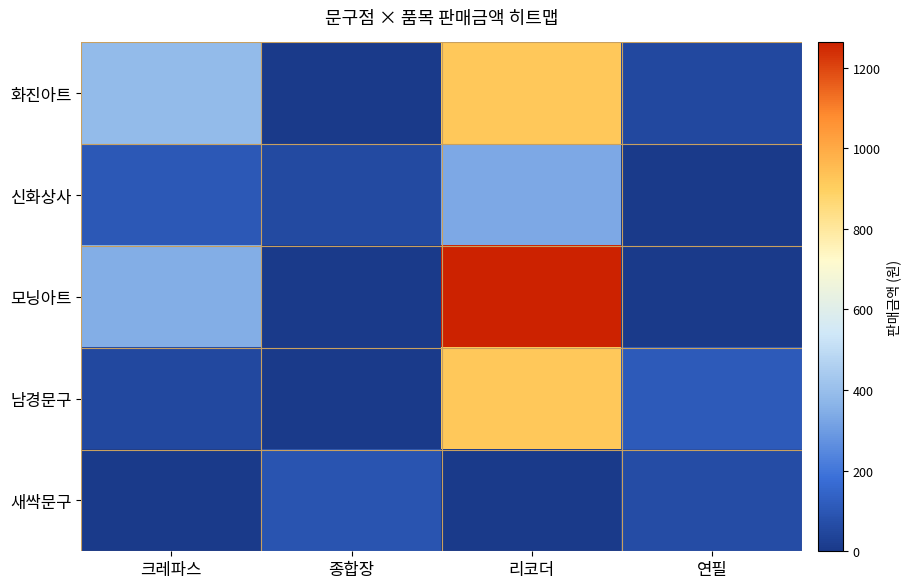

How many distinct data groups are displayed?

5